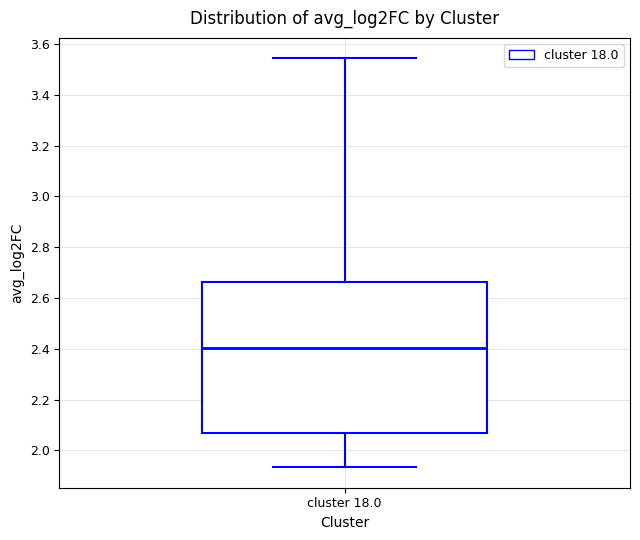

Transcribe this box plot: give where the median line is, the range the box spans, and where the two whiskers end, as read against the y-axis. The values are not printed on the chart, so give them approximately, as read against the axis.

median 2.40, box 2.06 to 2.66, whiskers 1.94 to 3.54